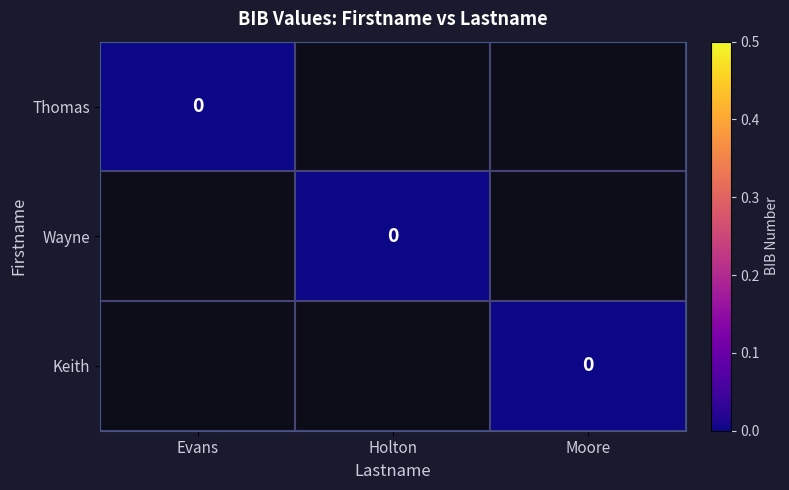

At Moore, list the series in order from largest to smallest.

Keith, Thomas, Wayne